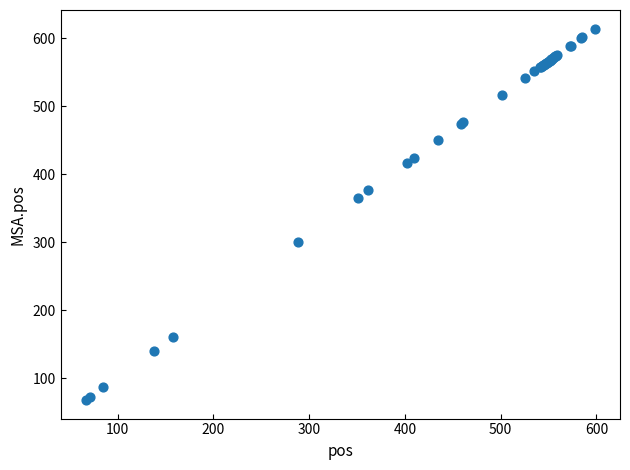

What Y value in the scatter plot is closest to 341?

365